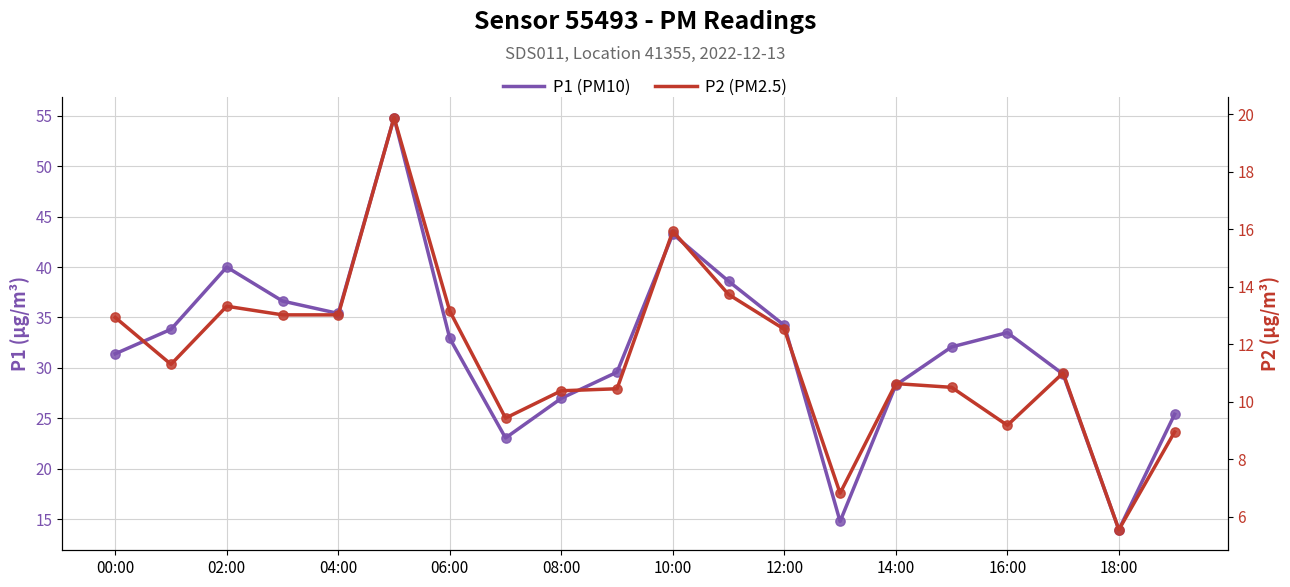

Which series has the largest Y range (max minus min)?

P1